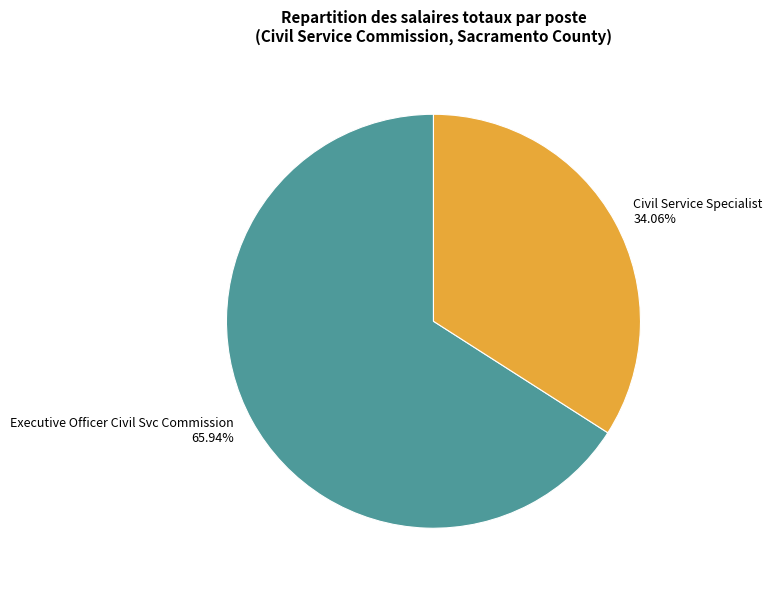

To the nearest percent, what is the average slice percentage?

50%